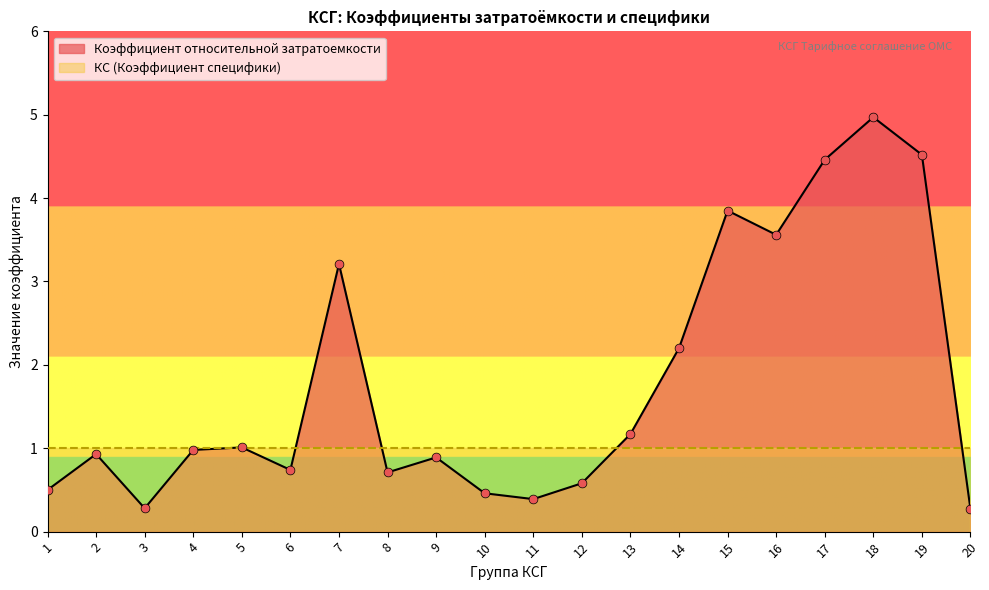

Between 14 and 6, which is larger?

14